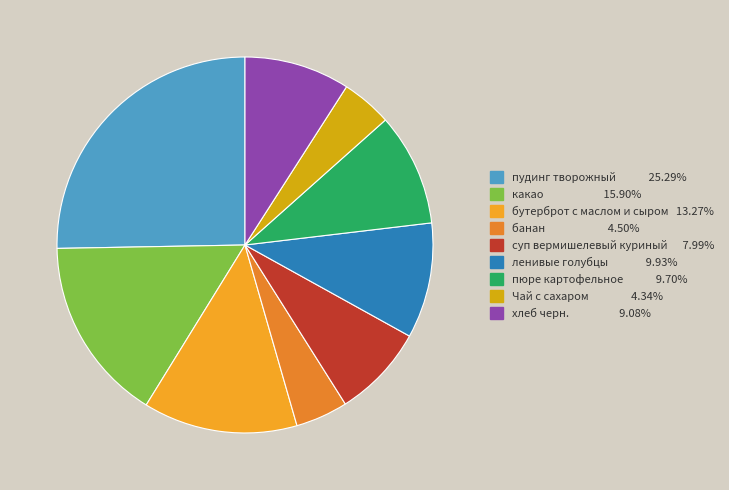

Count the number of slices in the pie.

9